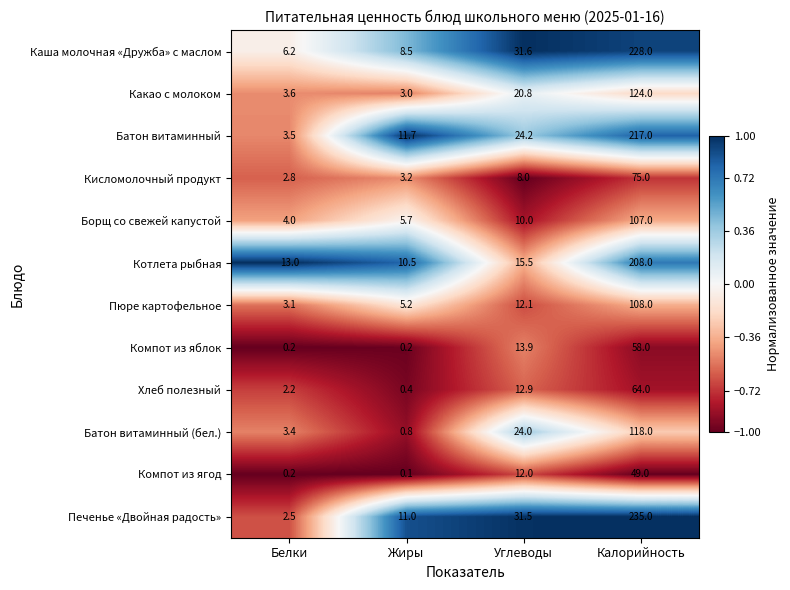

What is the maximum value for Котлета рыбная?

208.0